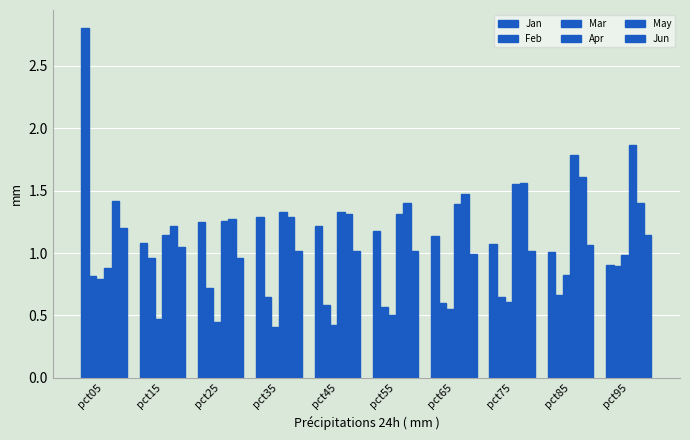

What is the value of the Feb bar at the 8th from the left?

0.6